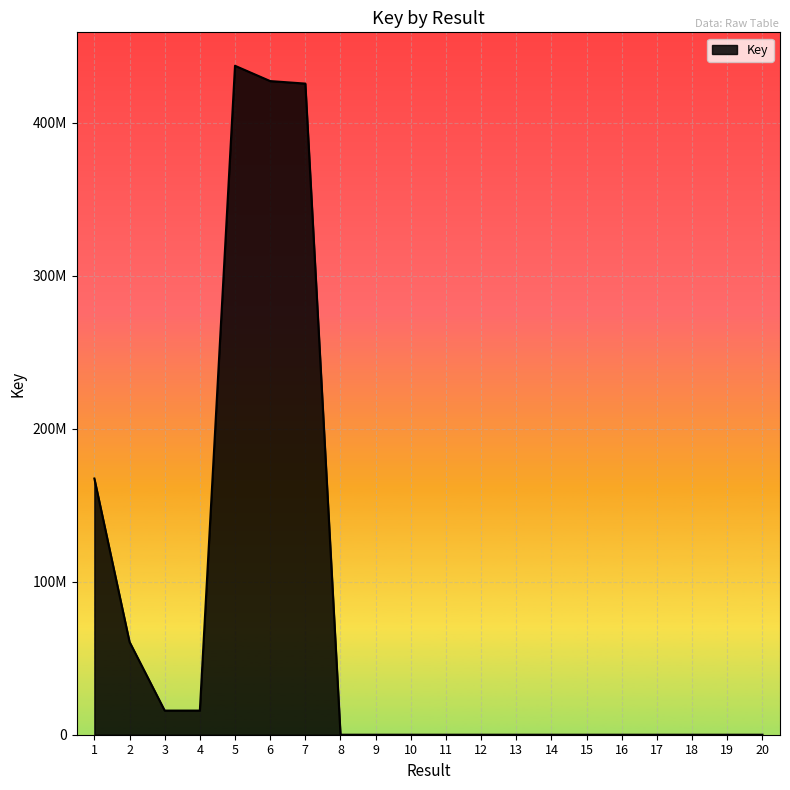

Does the chart have visible grid lines?

Yes